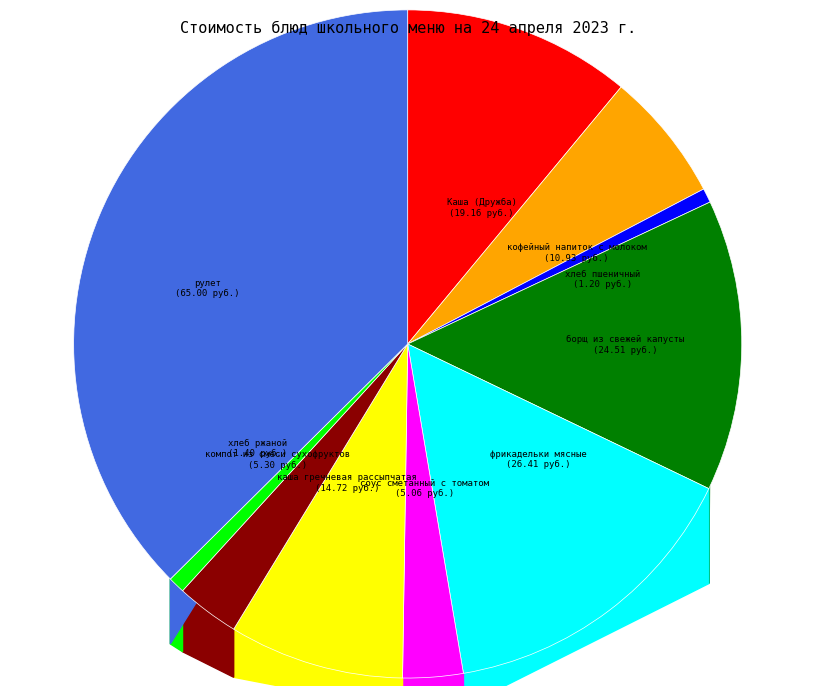

How many segments does this pie chart have?

10